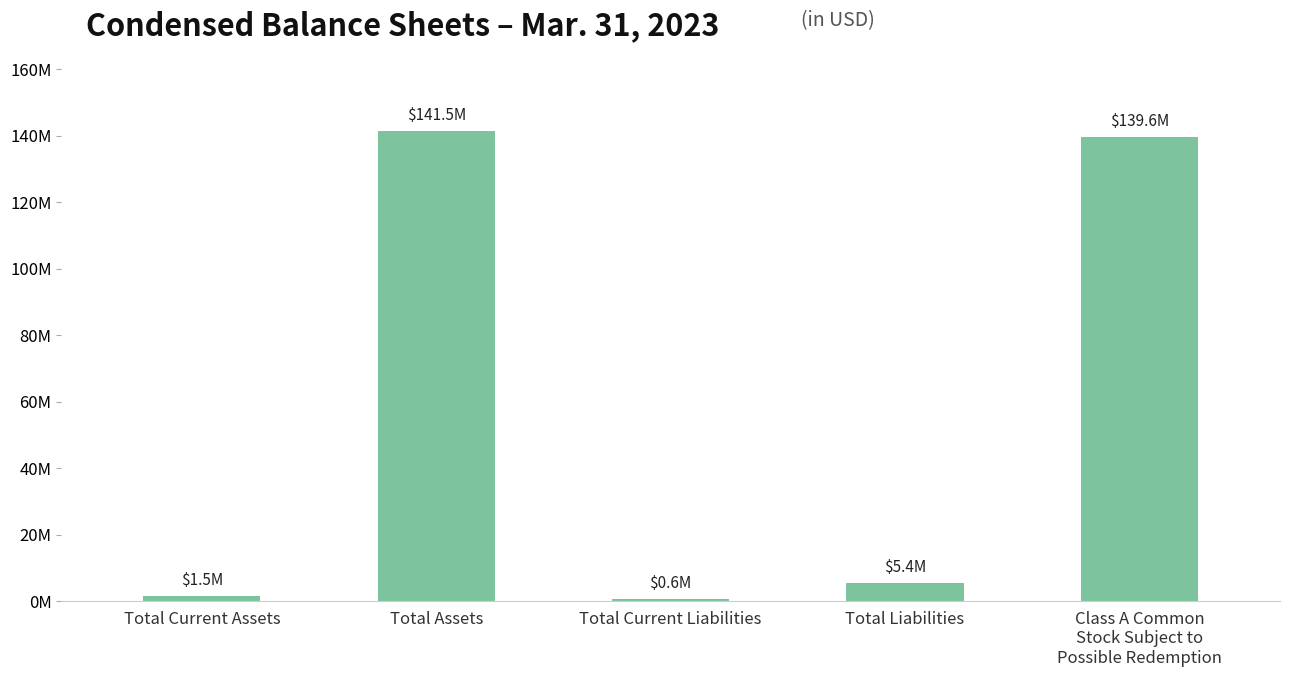

What position from the left is Total Assets?

2